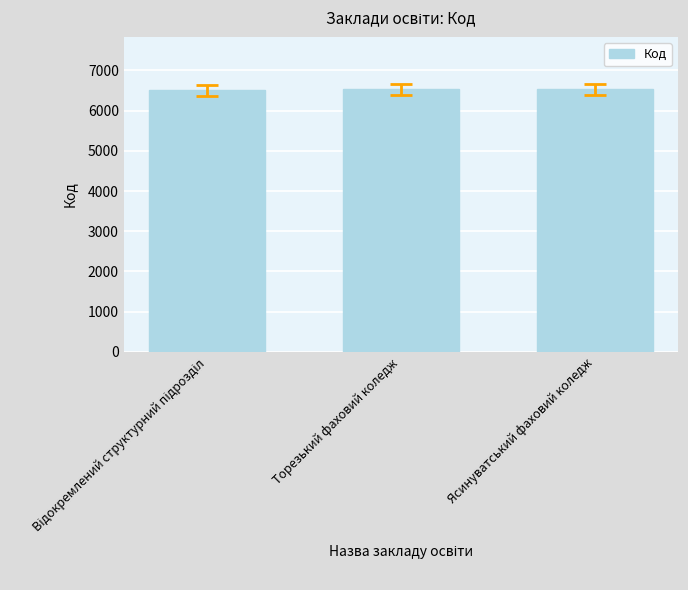

The chart shows a value of 9533 at Ясинуватський фаховий коледж. True or false?

False